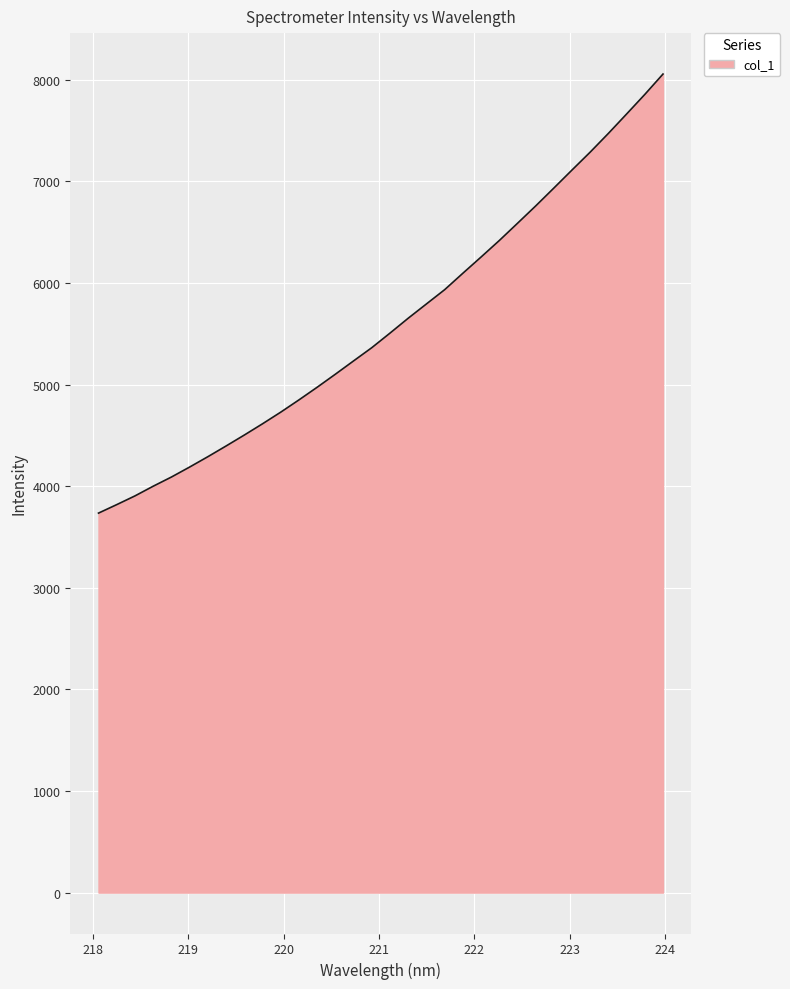

What is the maximum value shown in the chart?

8057.8